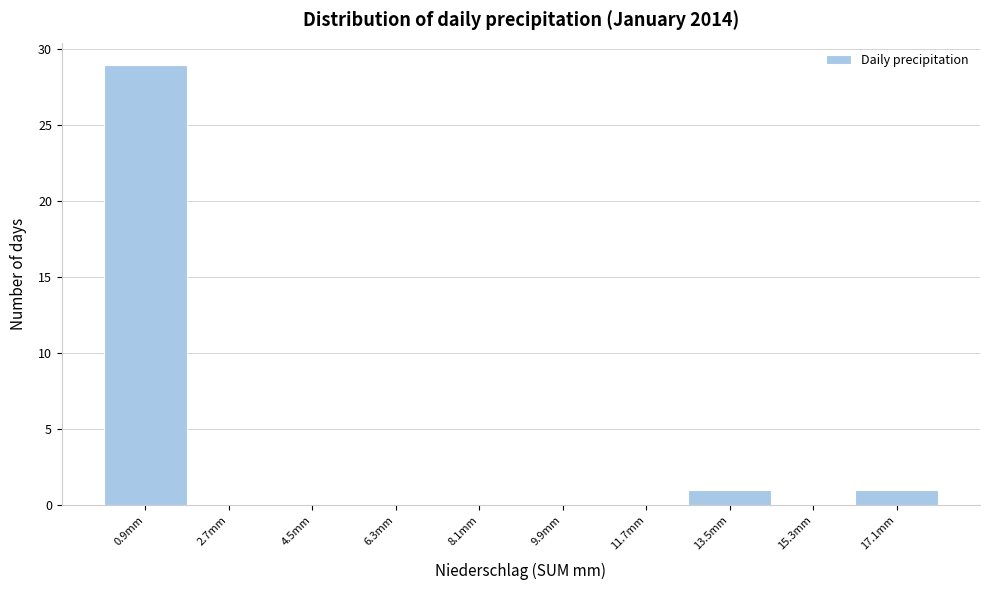

Reading left to right, list every bar in this chart as the range it spans on the x-axis followed by its height. The values are not printed on the chart, so give them approximately, as read against the axis.

0.0 to 1.8: 29
1.8 to 3.6: 0
3.6 to 5.4: 0
5.4 to 7.2: 0
7.2 to 9.0: 0
9.0 to 10.8: 0
10.8 to 12.6: 0
12.6 to 14.4: 1
14.4 to 16.2: 0
16.2 to 18.0: 1